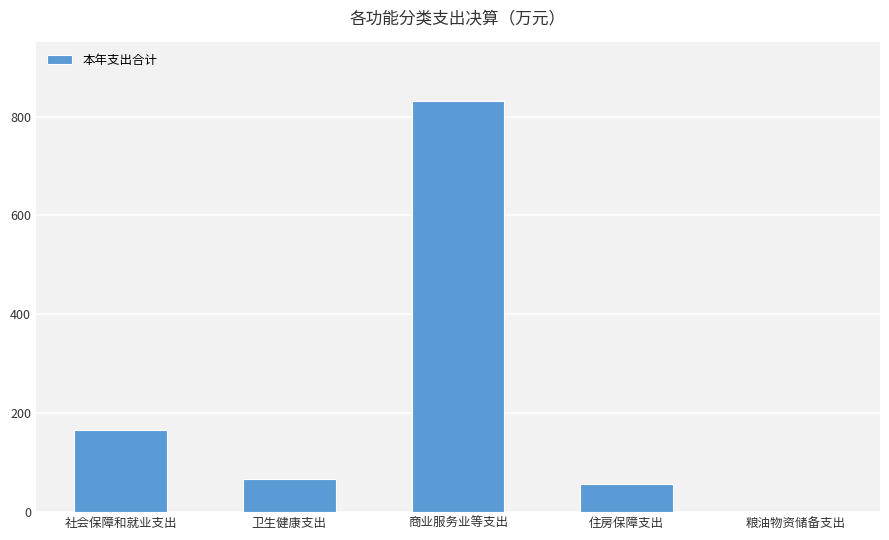

Is it true that the value at 商业服务业等支出 is 832.1?

True